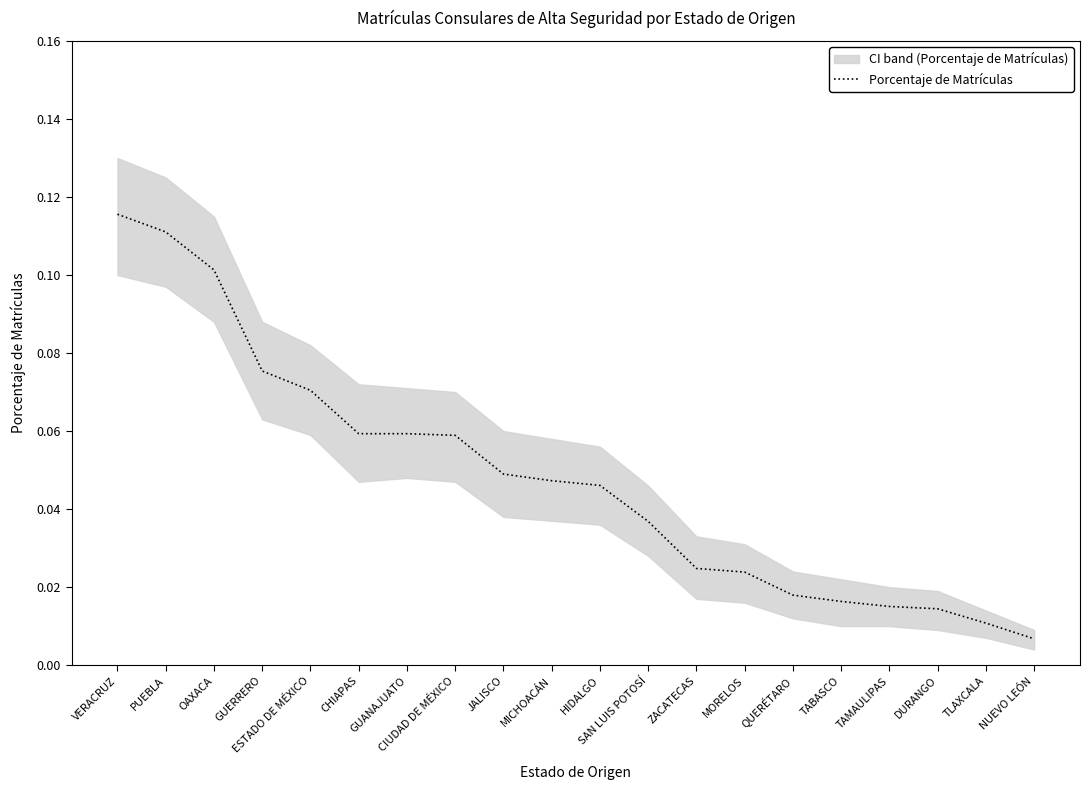

Does the chart have visible grid lines?

No